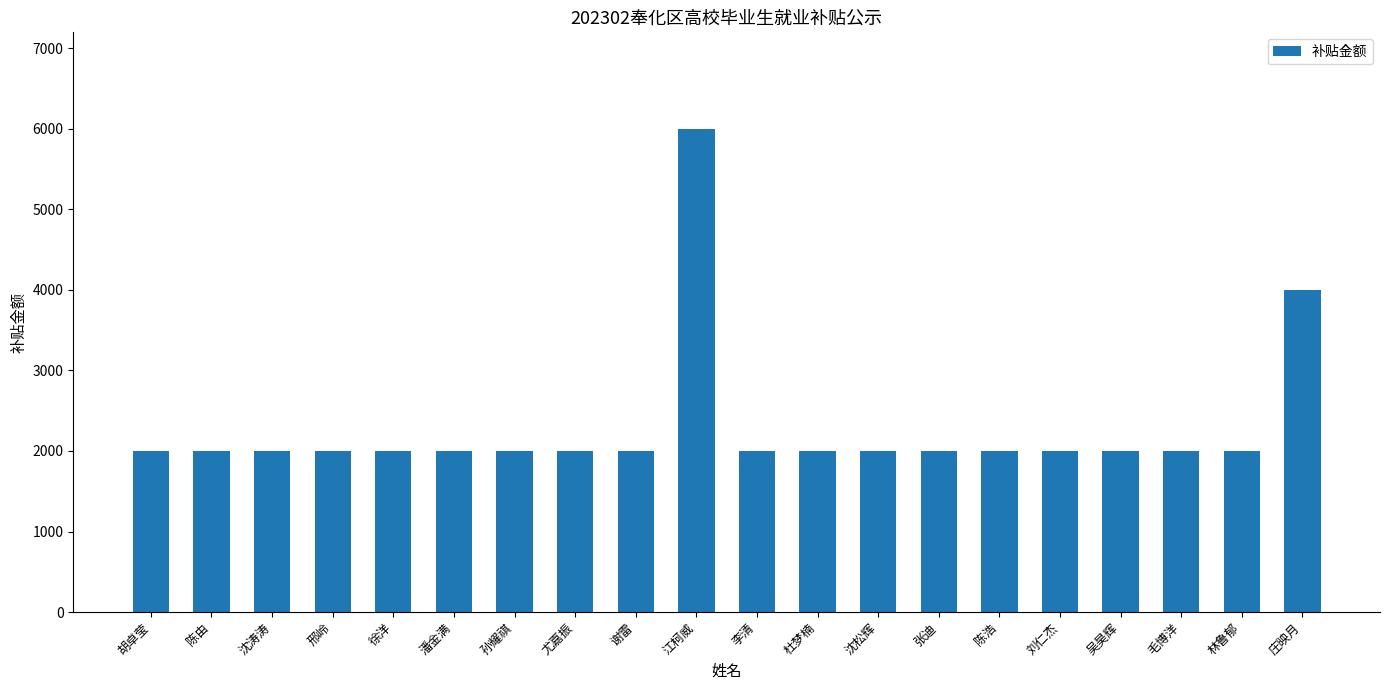

Is it true that the value at 刘仁杰 is 415?

False